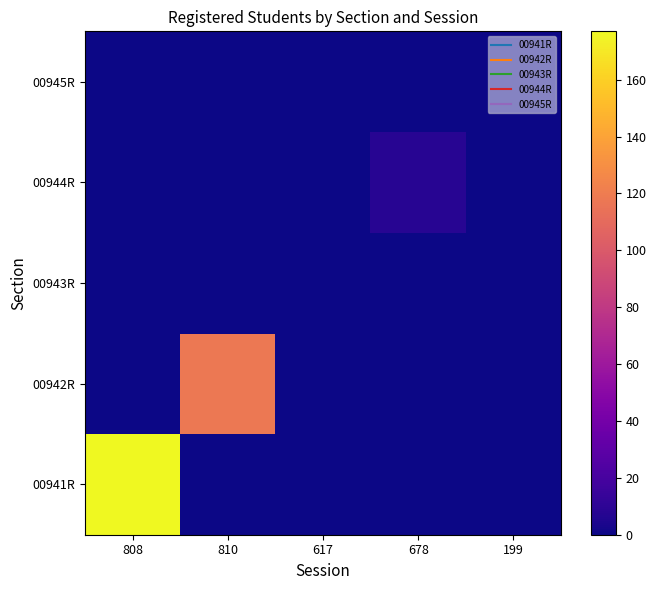

Which series has the largest range (max minus min)?

00941R